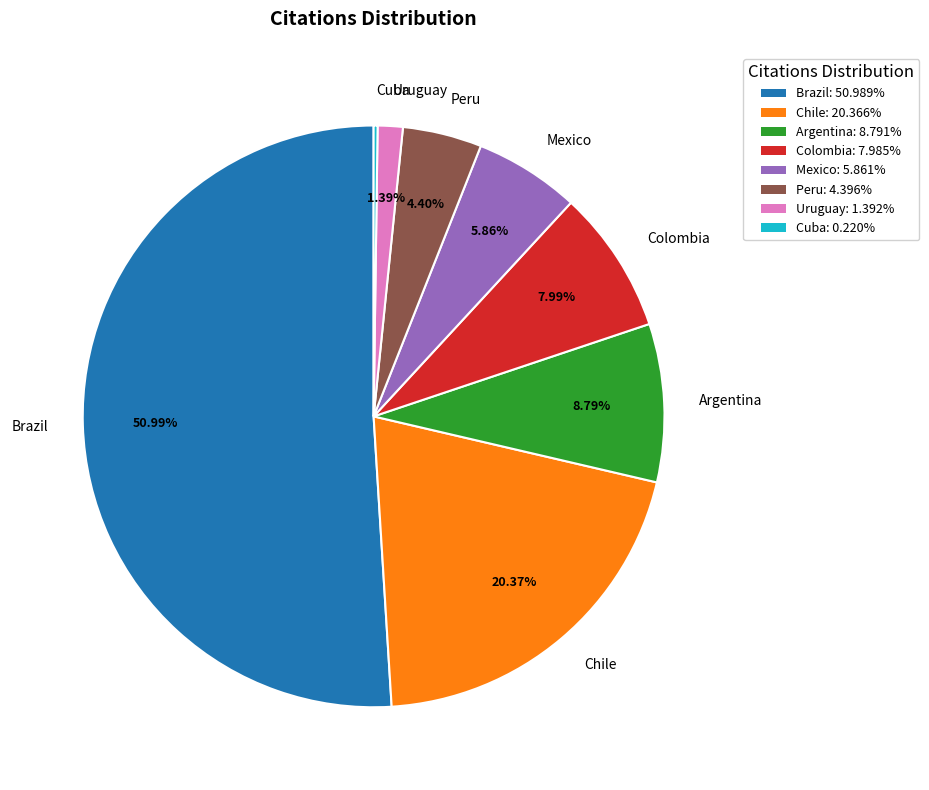

Which category has the biggest portion of the pie?

Brazil